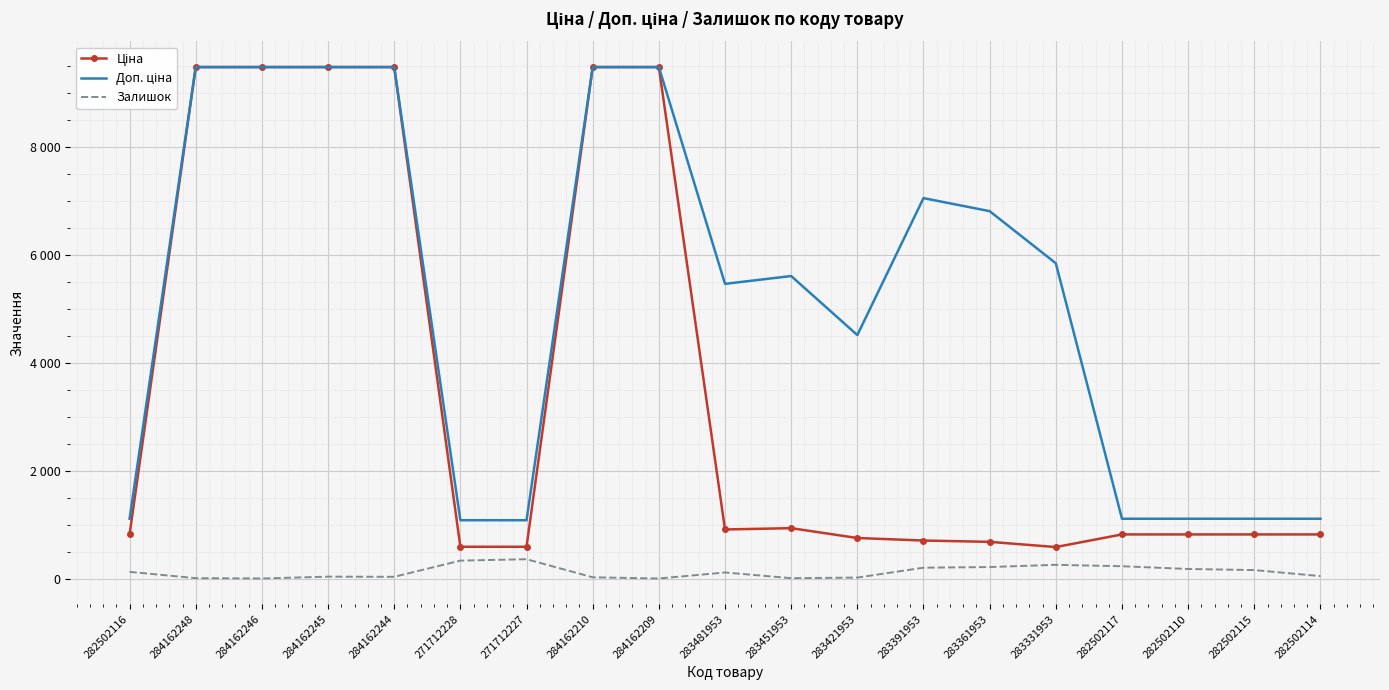

How many categories are shown in the chart?

19